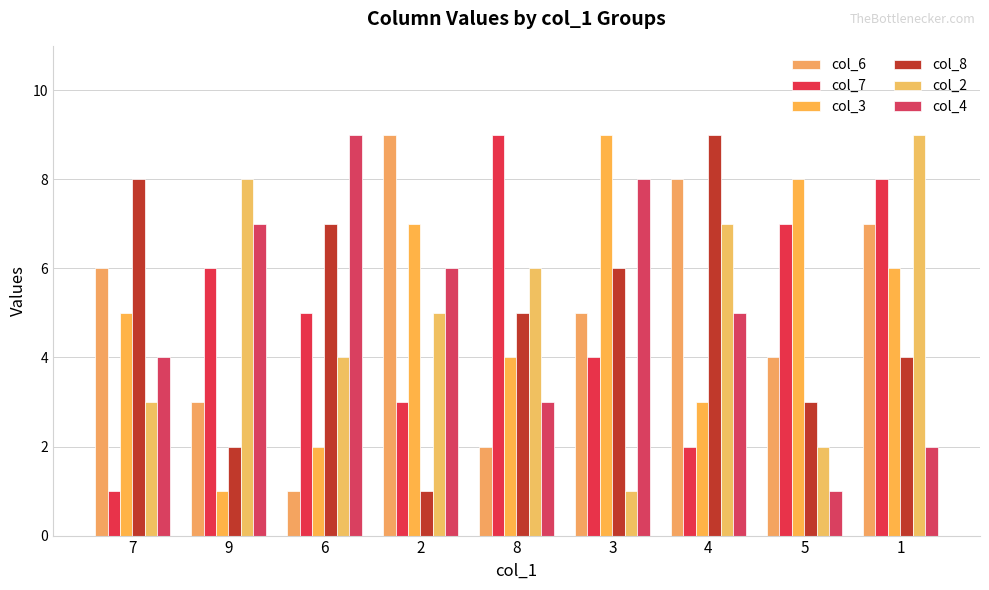

The value of col_3 at 8 is 4. True or false?

True